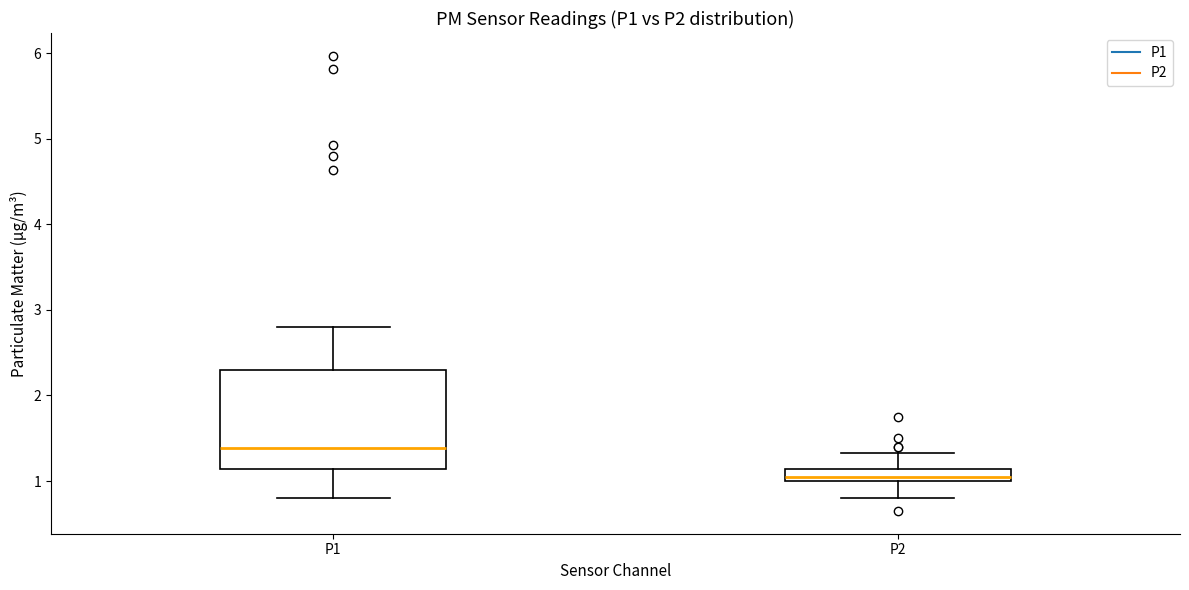

Which box has the highest median line?

P1